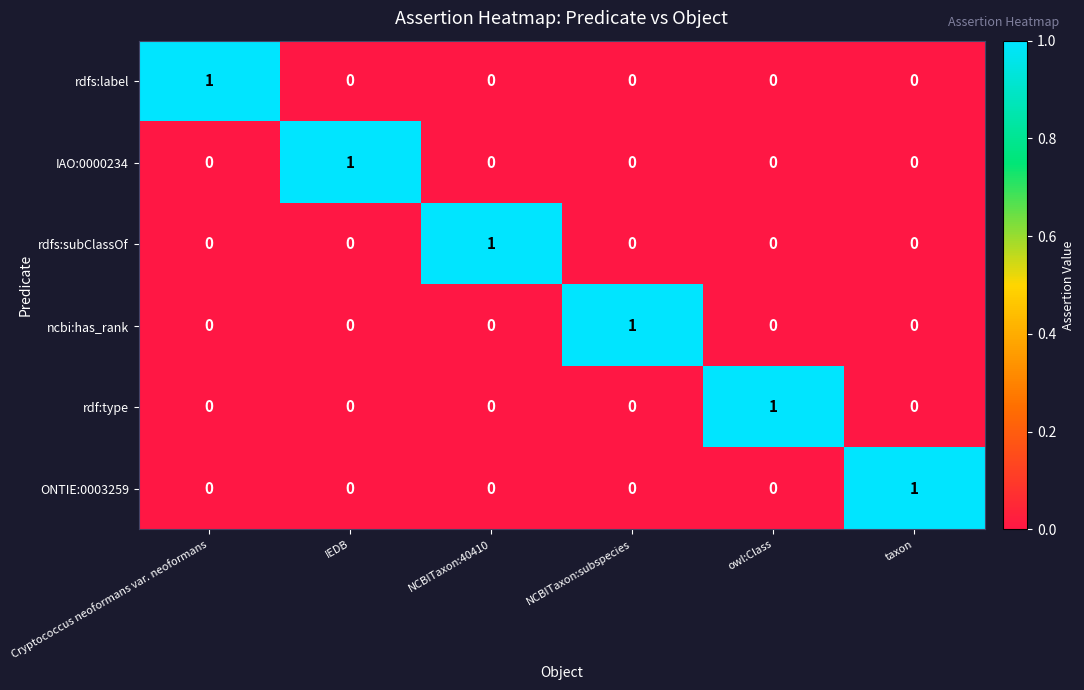

What is the total value across all series at IEDB?

1